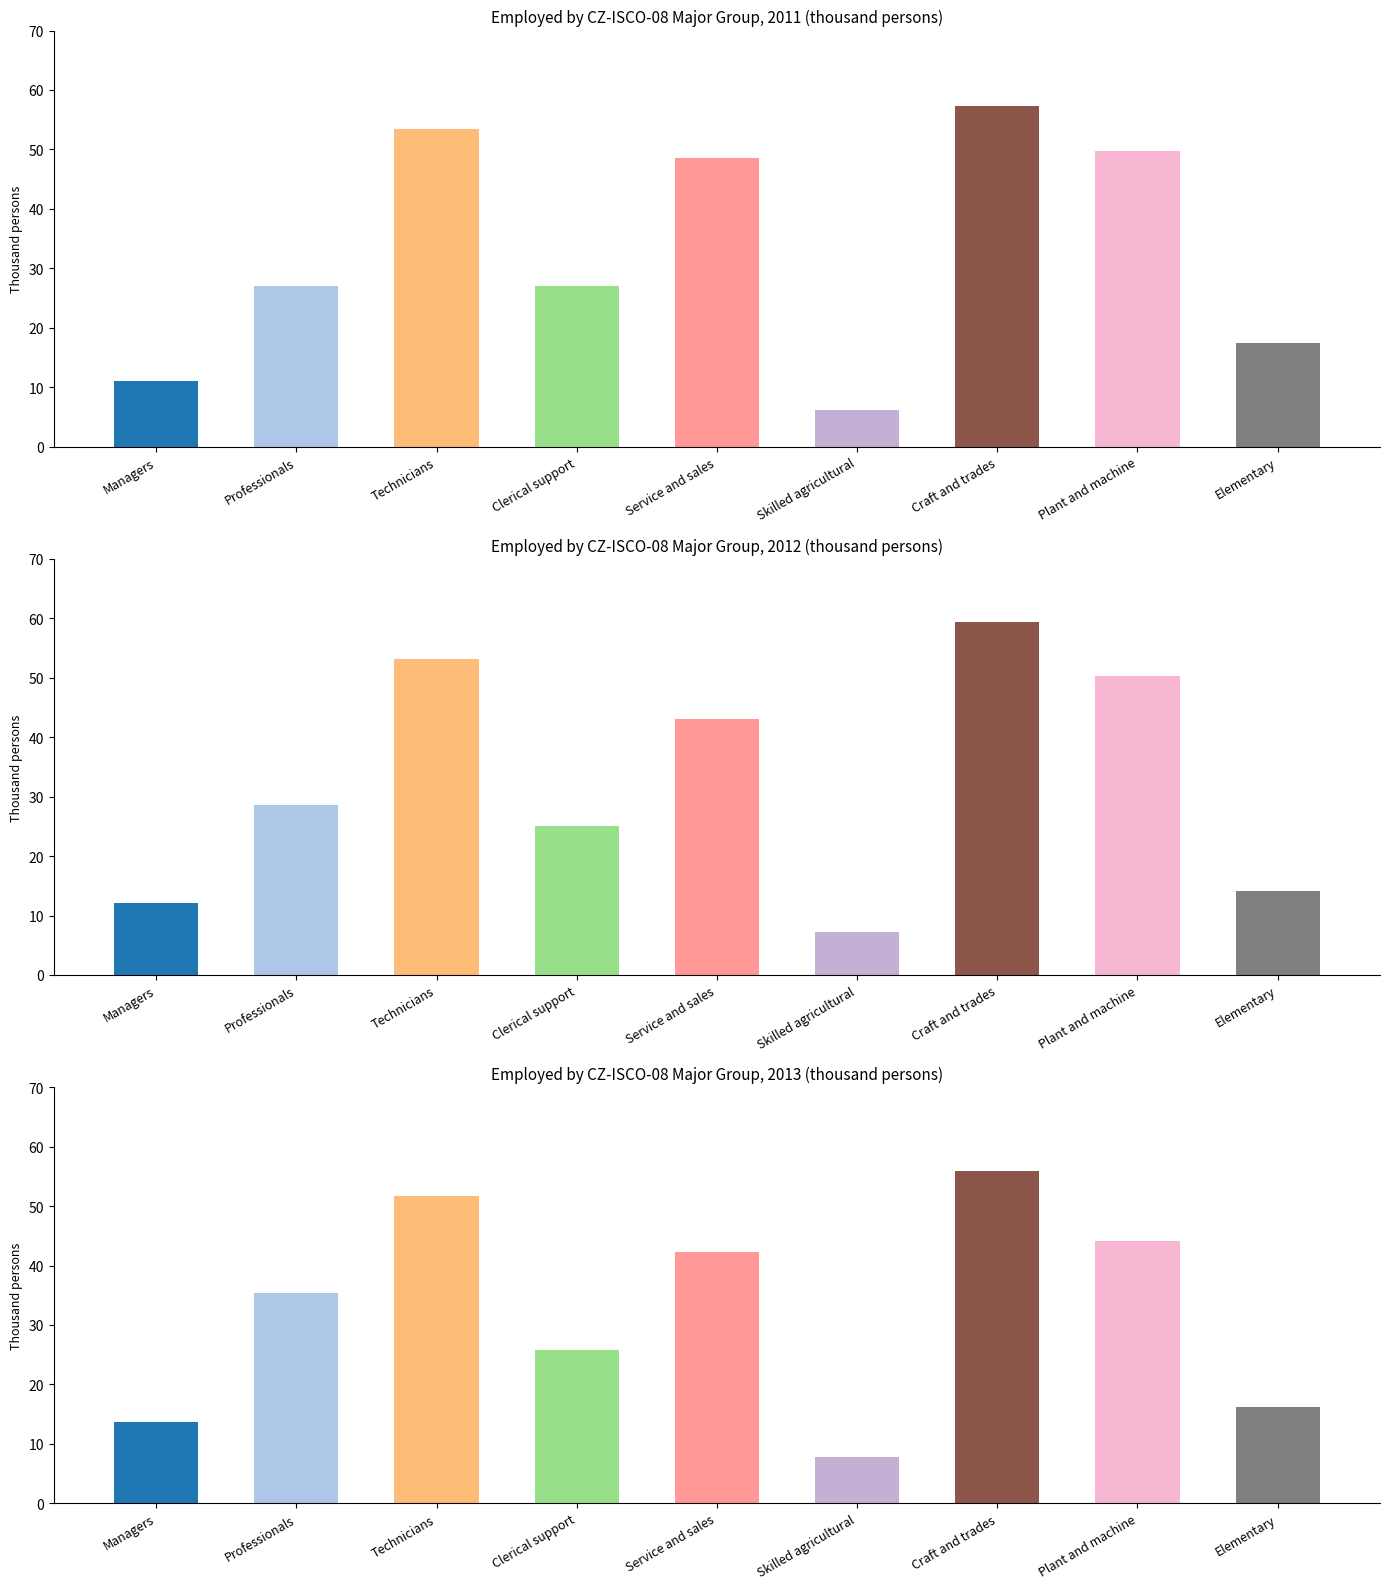

Rank the series at Technicians from lowest to highest value.

2013, 2012, 2011